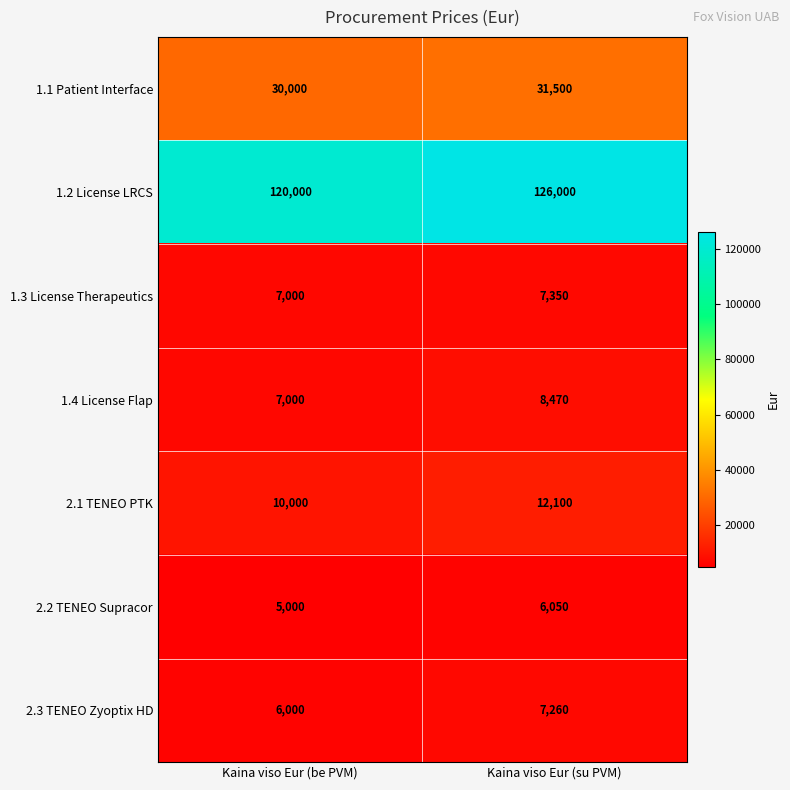

What value does the 1.2 License LRCS series have at Kaina viso Eur (su PVM)?

126000